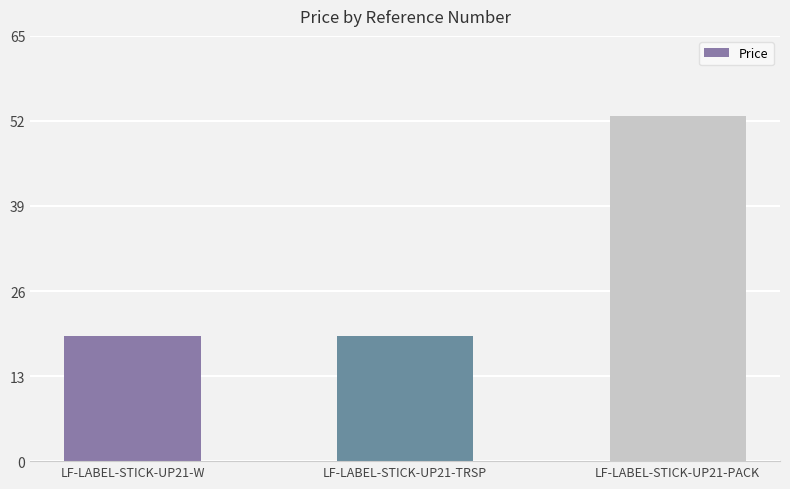

What is the change in value from LF-LABEL-STICK-UP21-W to LF-LABEL-STICK-UP21-PACK?

+33.6